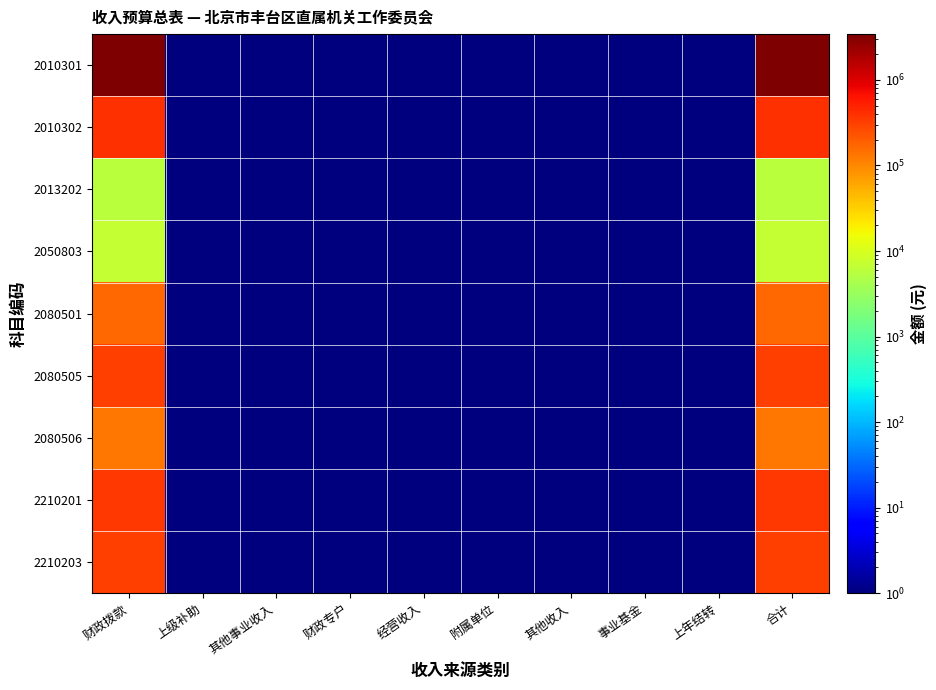

At which category does the chart reach its peak across all series?

财政拨款